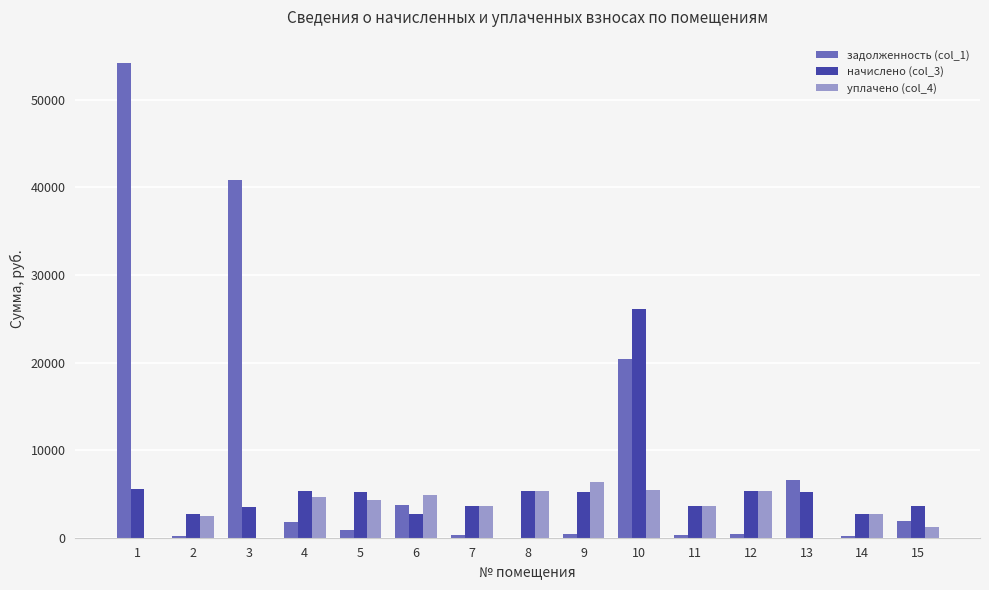

Are the bars horizontal?

No